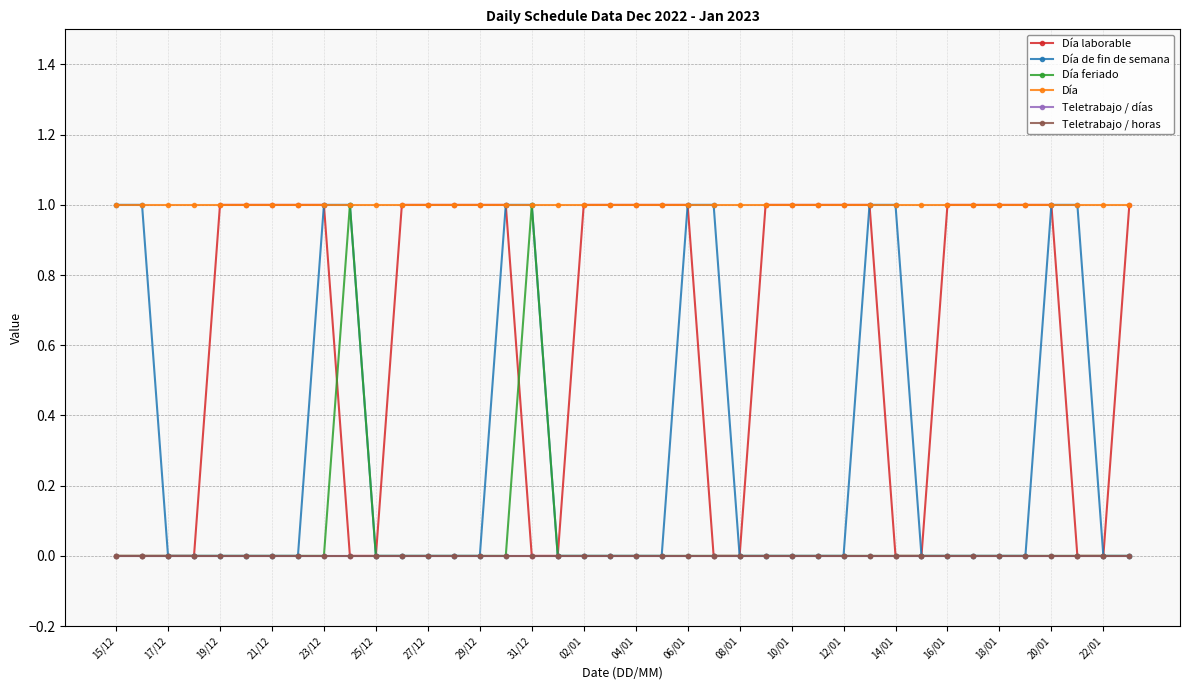

Is this an area chart (filled region under the line)?

No